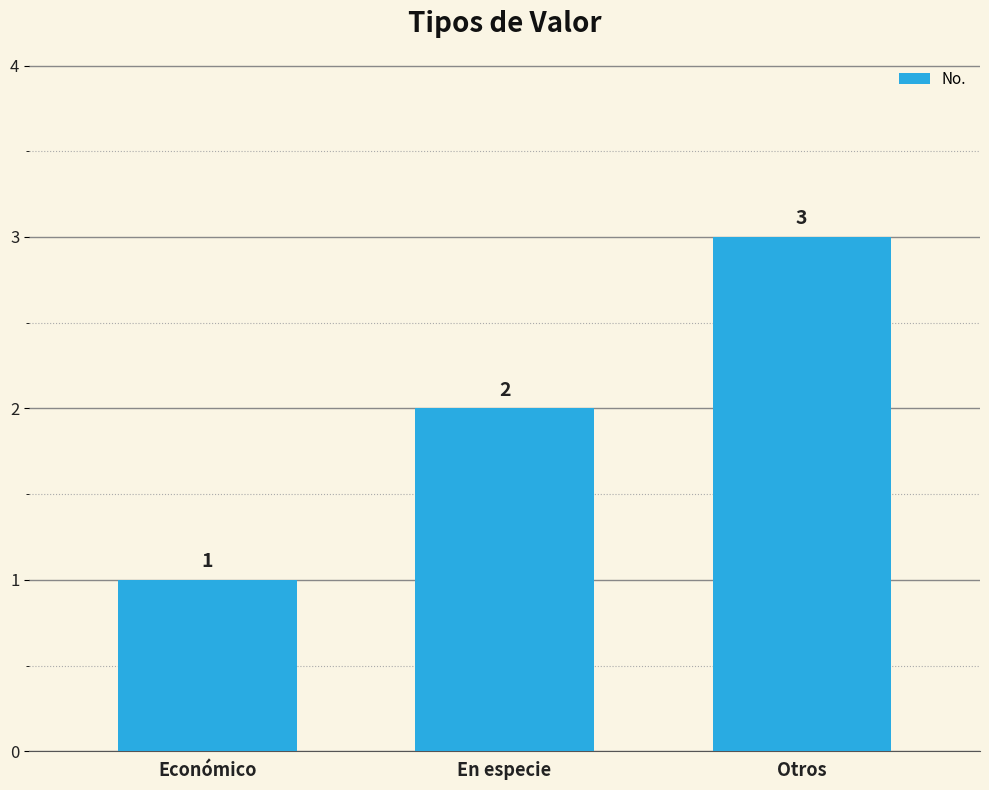

How many values are below 2?

1